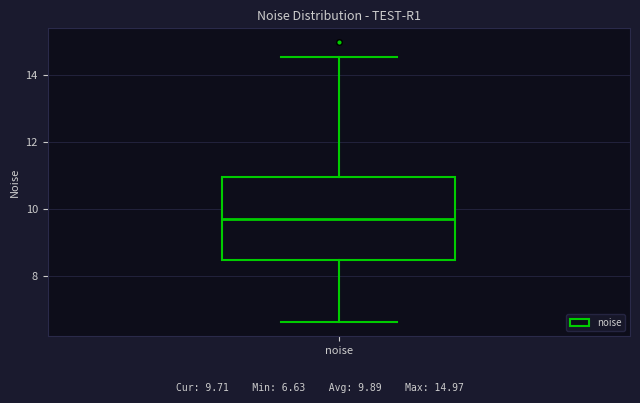

Read this box plot against the y-axis: the position of the median line, the range covered by the box, and the ends of both whiskers. The values are not printed on the chart, so give them approximately, as read against the axis.

median 9.8, box 8.4 to 11.0, whiskers 6.6 to 14.6